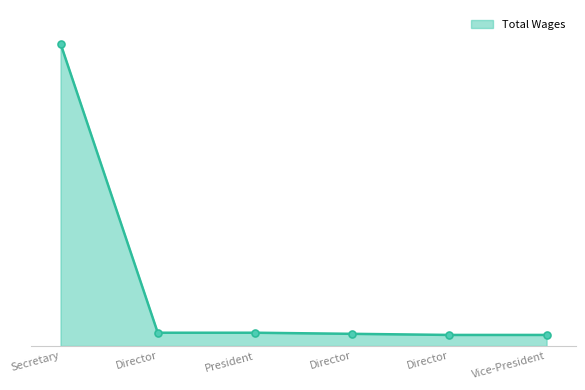

Does the chart display data point markers on the line(s)?

No